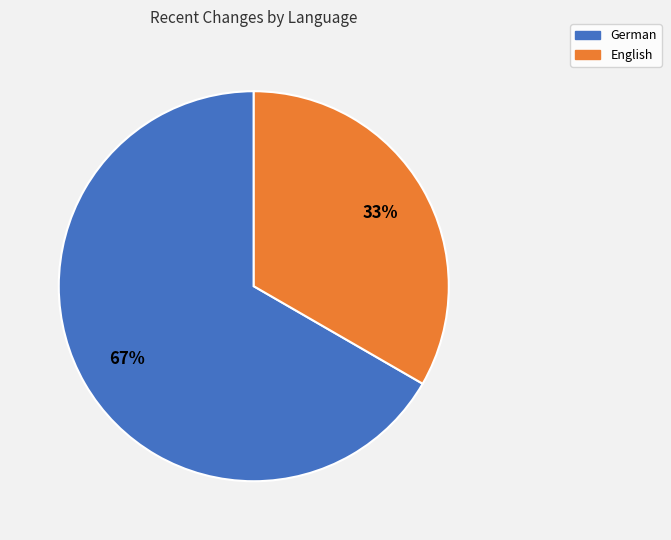

Which category accounts for the majority?

German